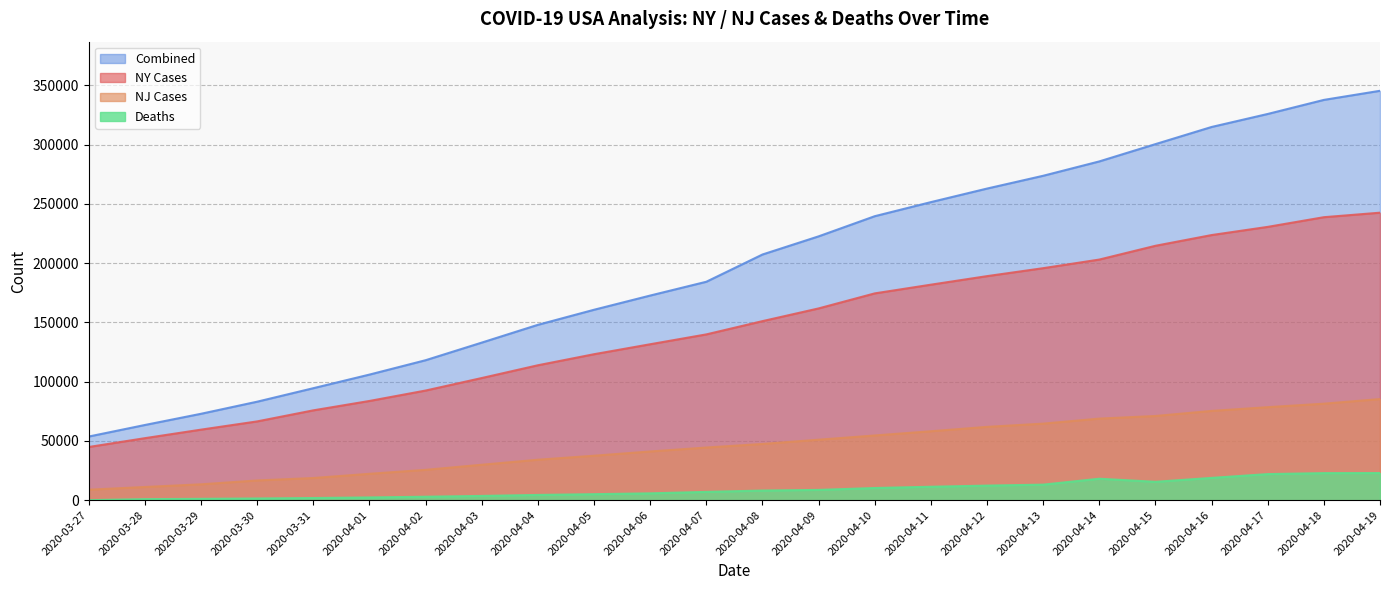

True or false: NJ Cases and NY Cases intersect in this chart.

False